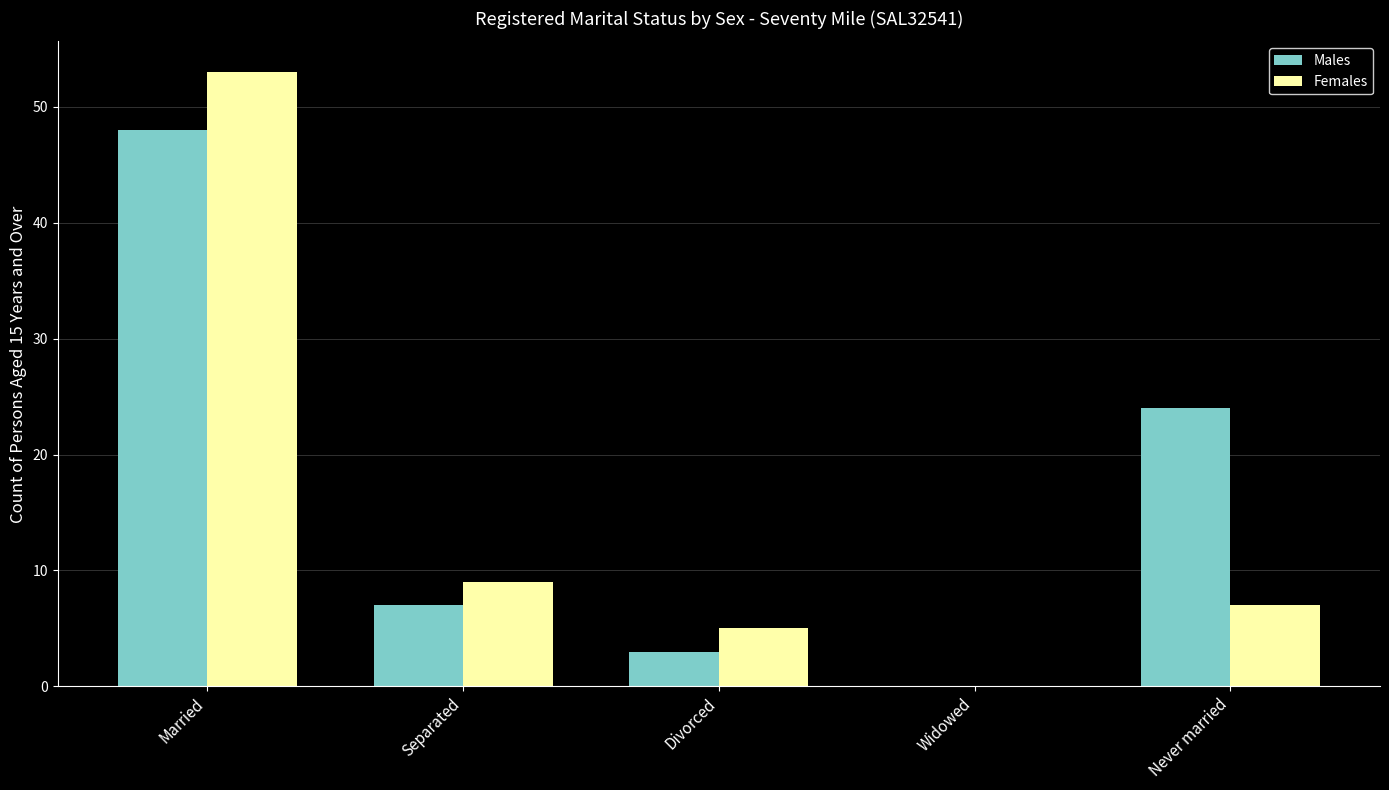

Does the chart contain stacked bars?

No